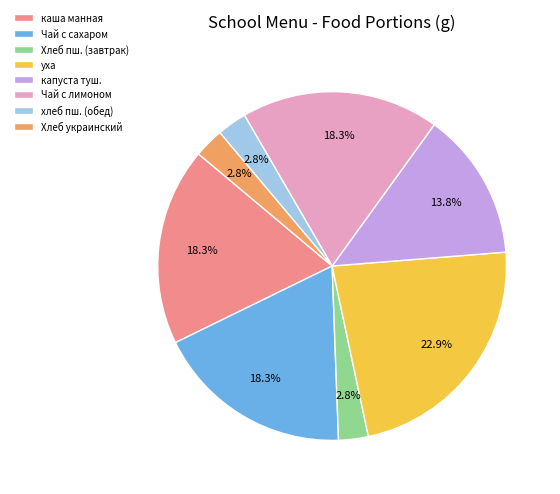

Which has a higher value, уха or Хлеб пш. (завтрак)?

уха